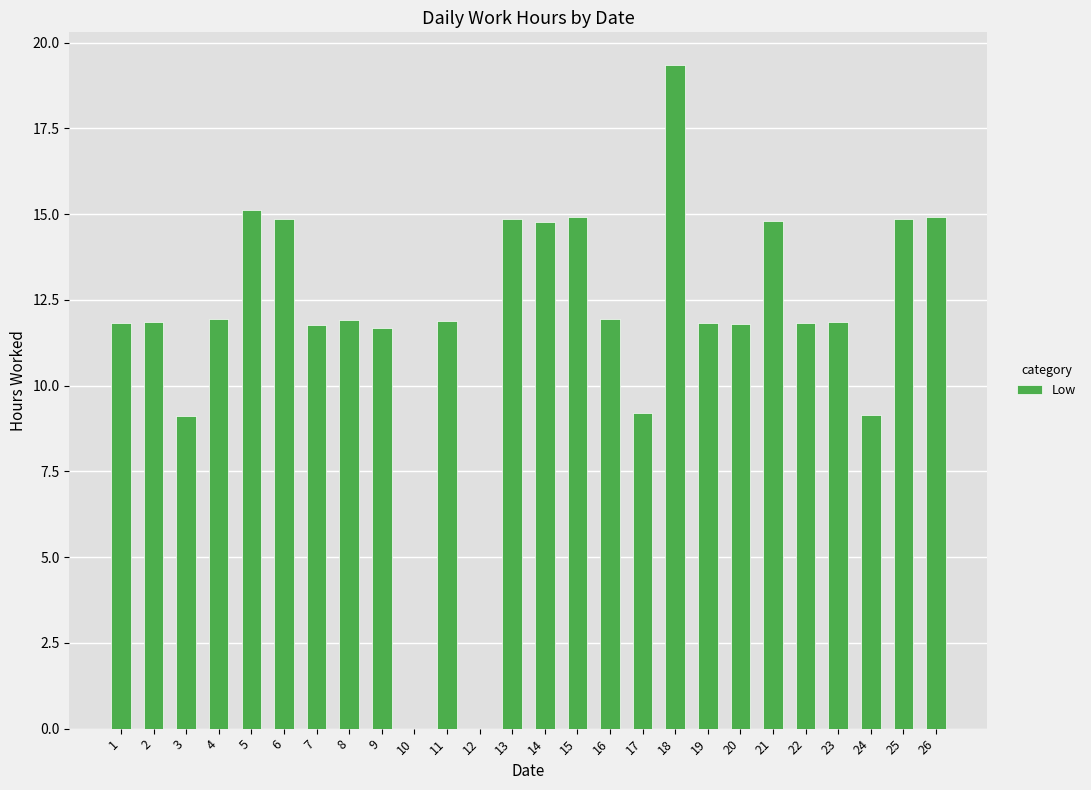

What is the greatest value displayed?

19.3